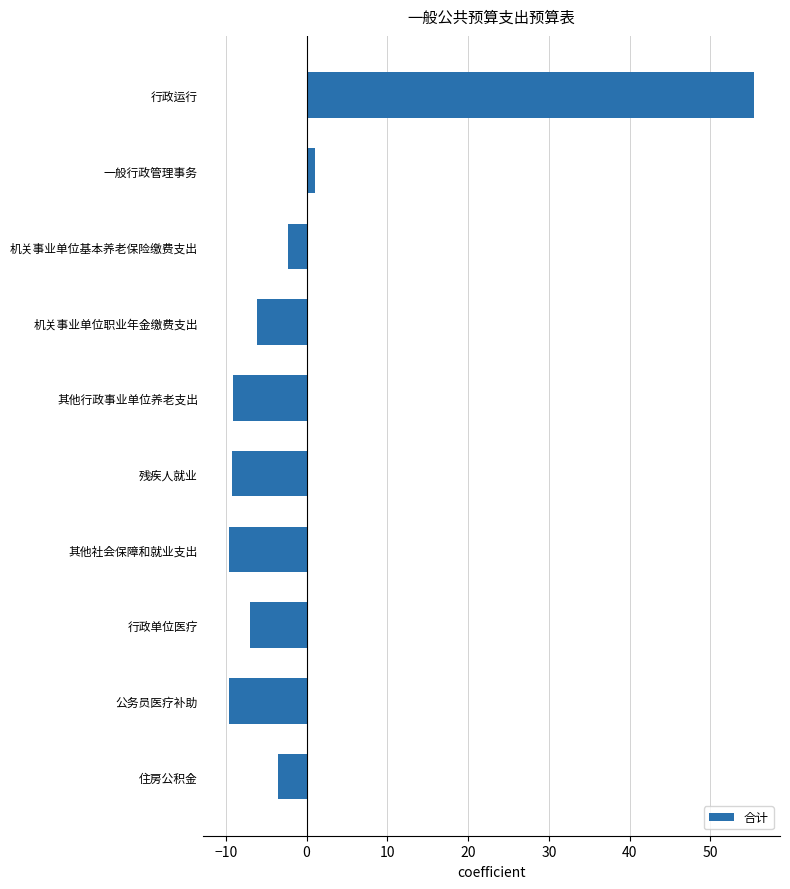

What is the label of the 5th bar from the top?

其他行政事业单位养老支出